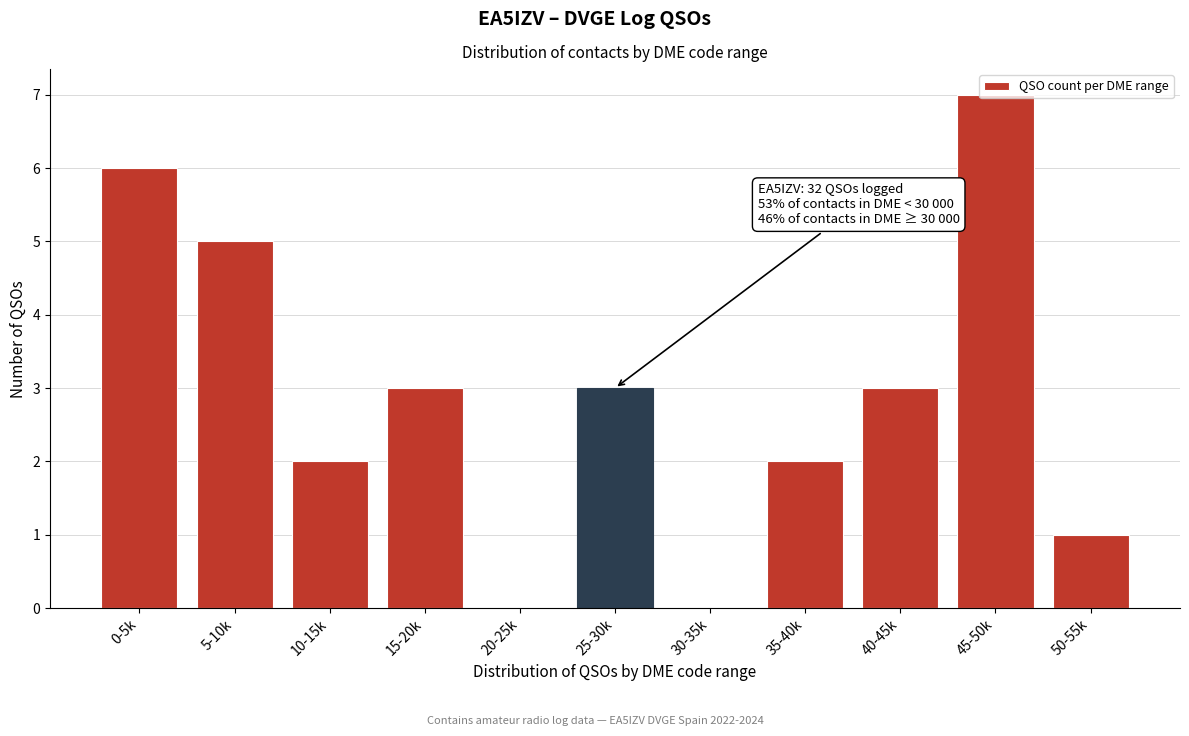

Approximately how many times larger is the value at 35-40k compared to 15-20k?

0.7